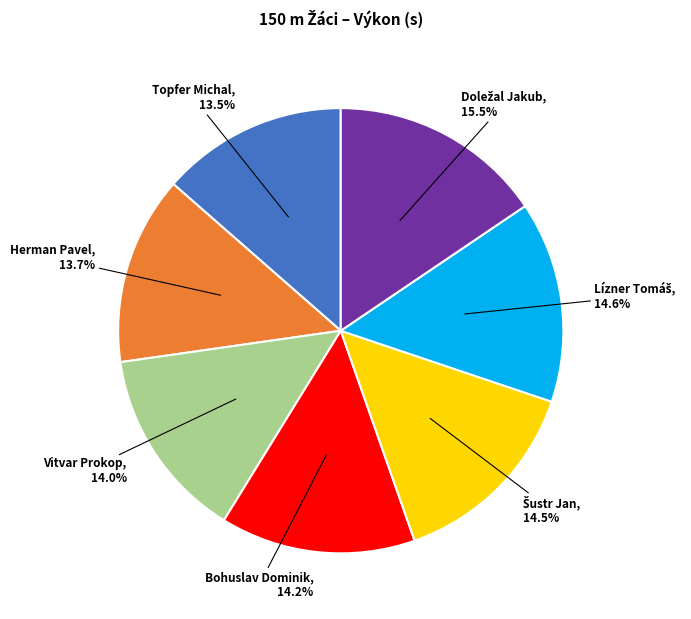

True or false: Topfer Michal accounts for 23% of the total.

False